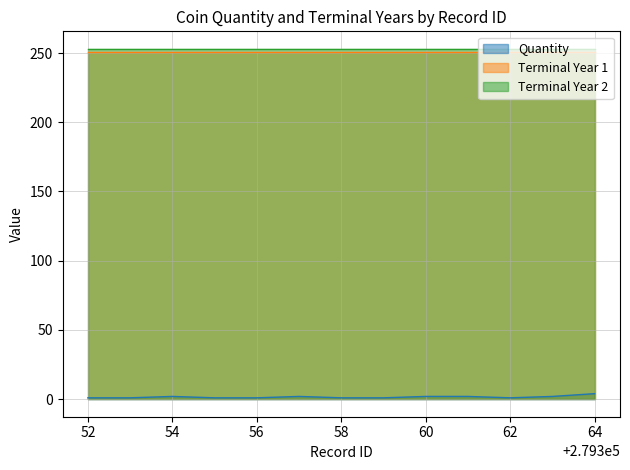

At which category does the chart reach its peak across all series?

279352